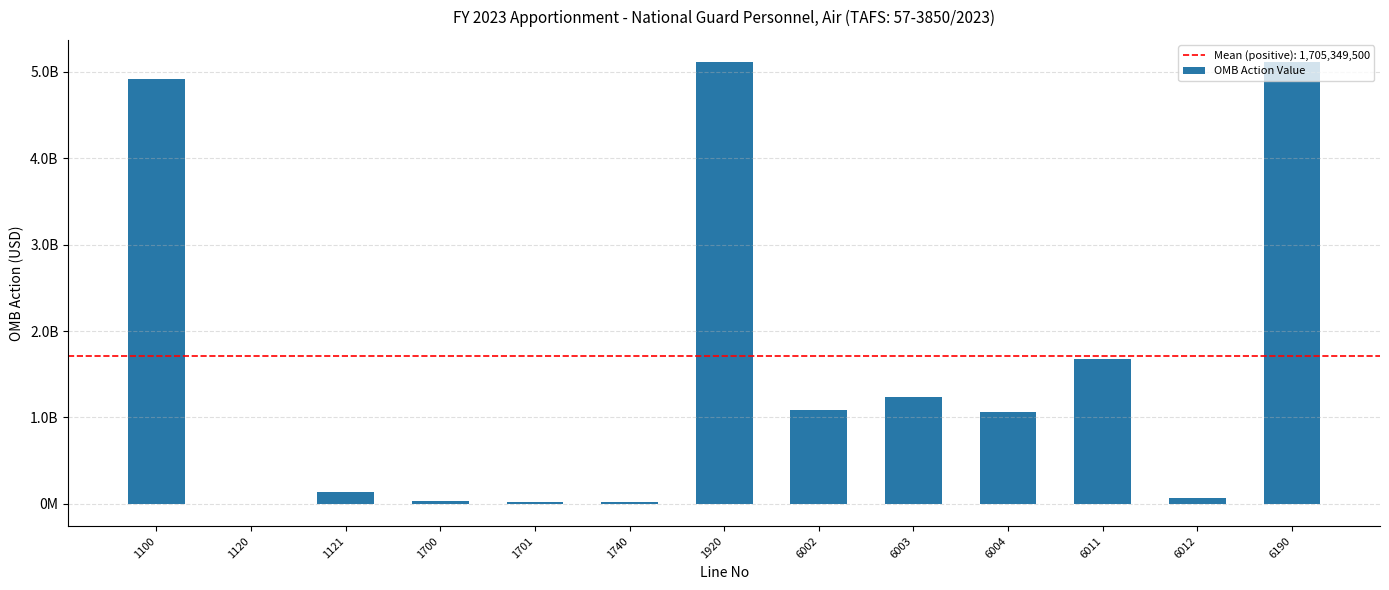

What is the value of the 5th bar from the left?

18828634